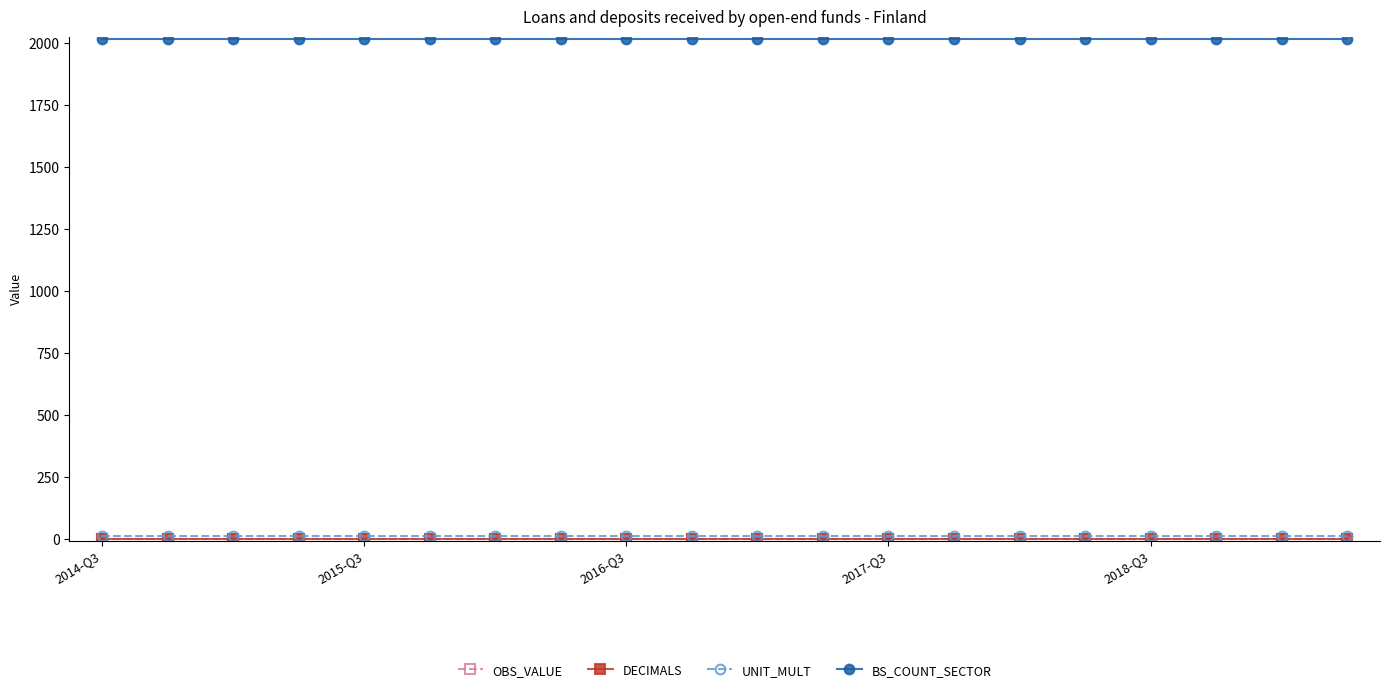

Which series has the largest total across all categories?

BS_COUNT_SECTOR